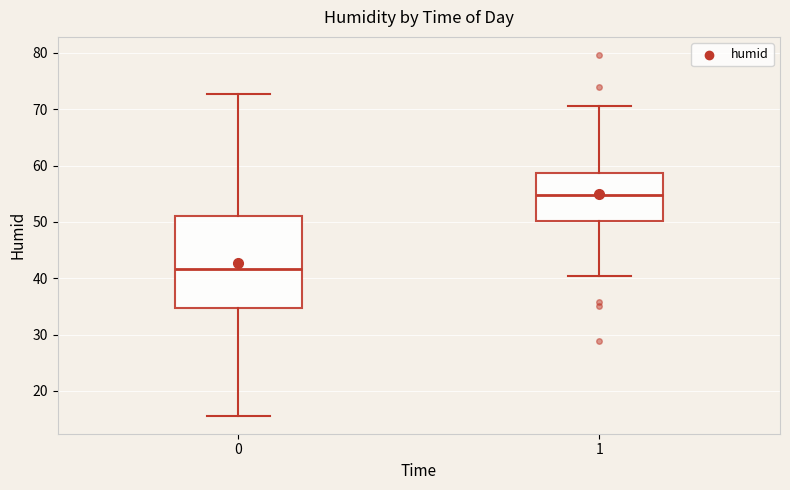

Where does the median line of the box at x = 0 sit on the y-axis? The values are not printed on the chart, so give them approximately, as read against the axis.

42